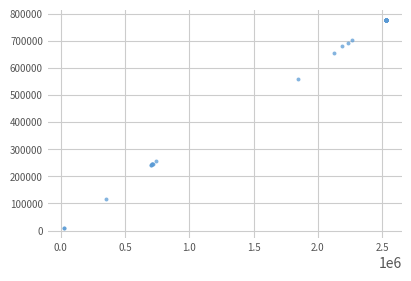

What Y value in the scatter plot is closest to 393701?

255882